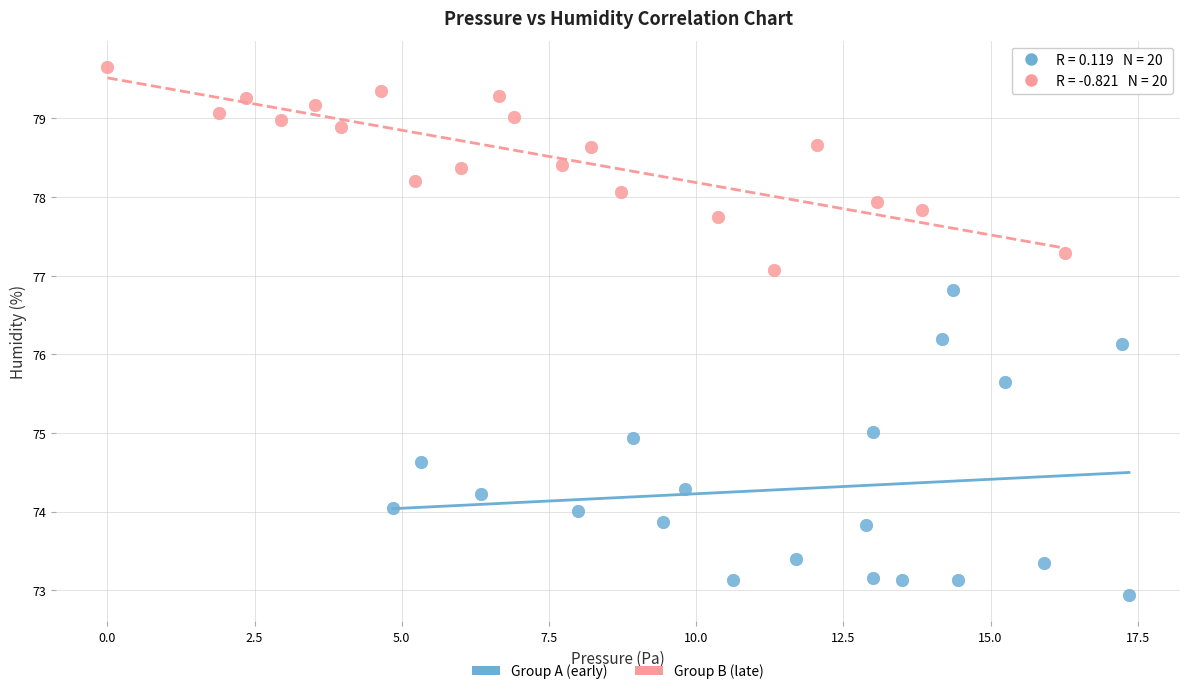

Which series contains the lowest Y value?

Group A (early)